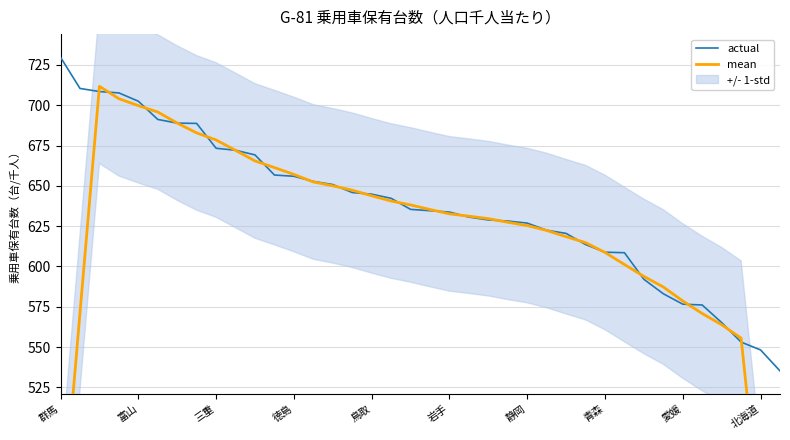

The actual series shows 729.7 at 群馬. True or false?

True